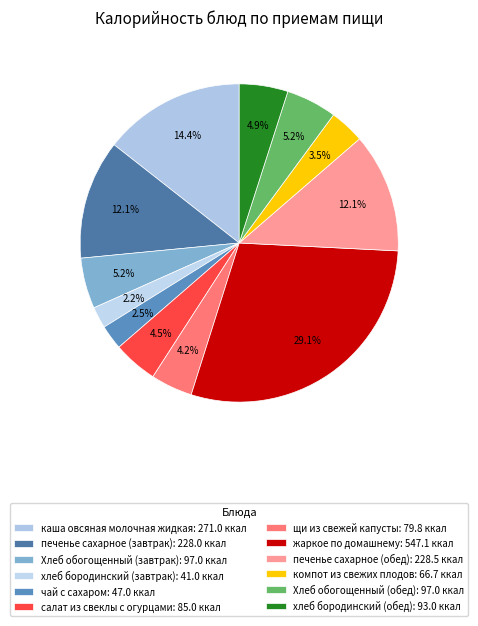

Is it true that Хлеб обогощенный (завтрак) is 1% of the pie?

False